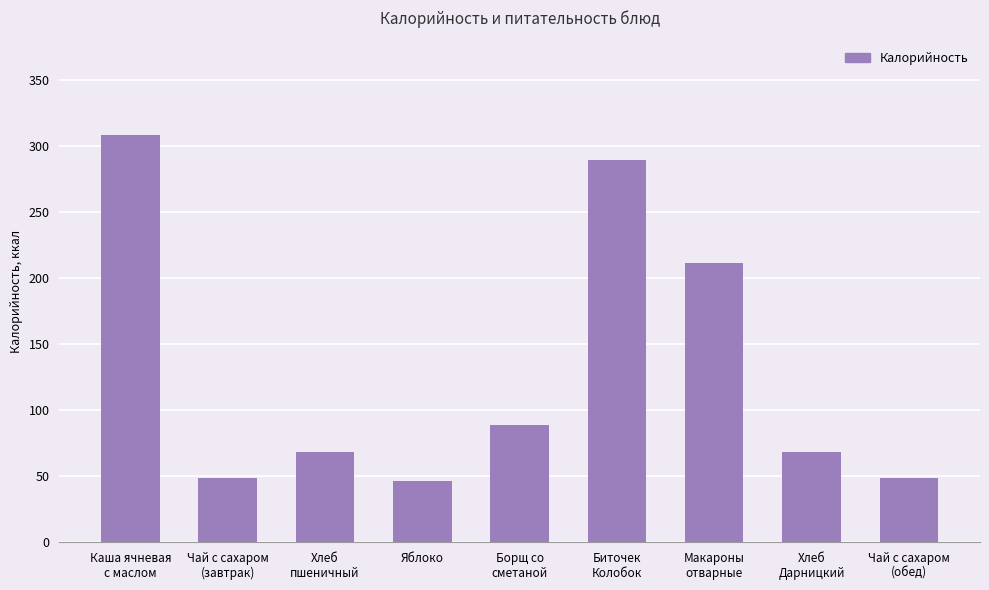

Are the bars grouped side by side (vs. stacked)?

No